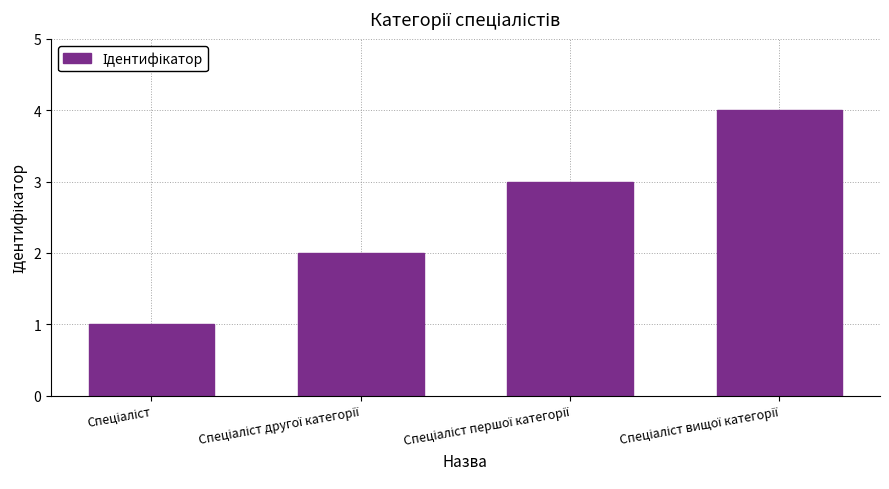

What is the maximum value shown in the chart?

4